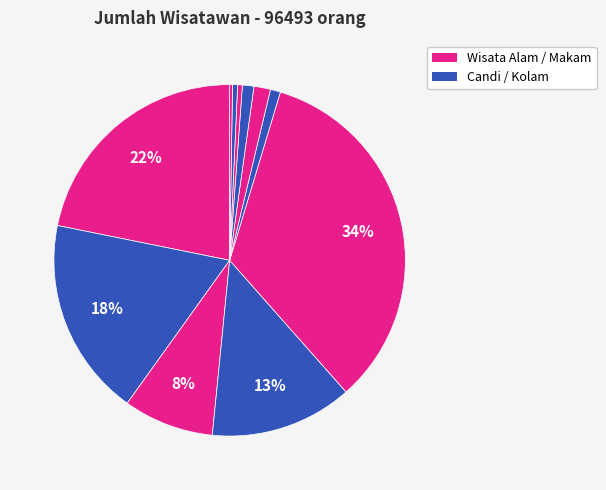

Which category has the biggest portion of the pie?

Makam Religius Troloyo